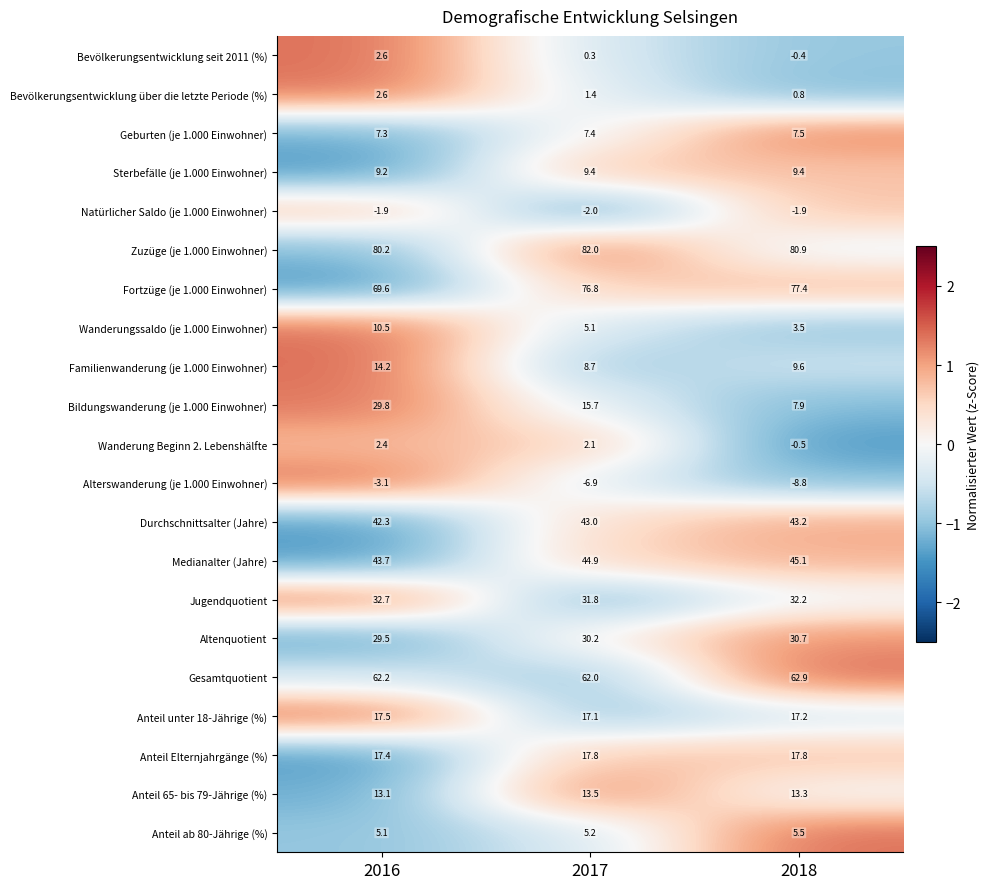

At which category does the chart reach its peak across all series?

2017